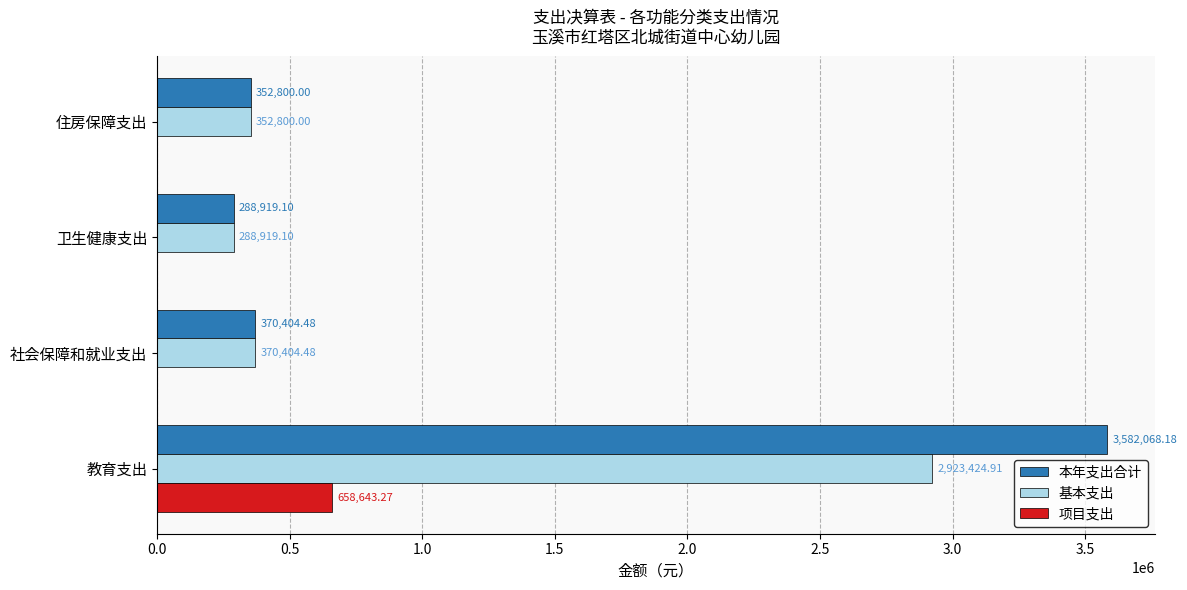

How many data points in 基本支出 are above 370404?

2